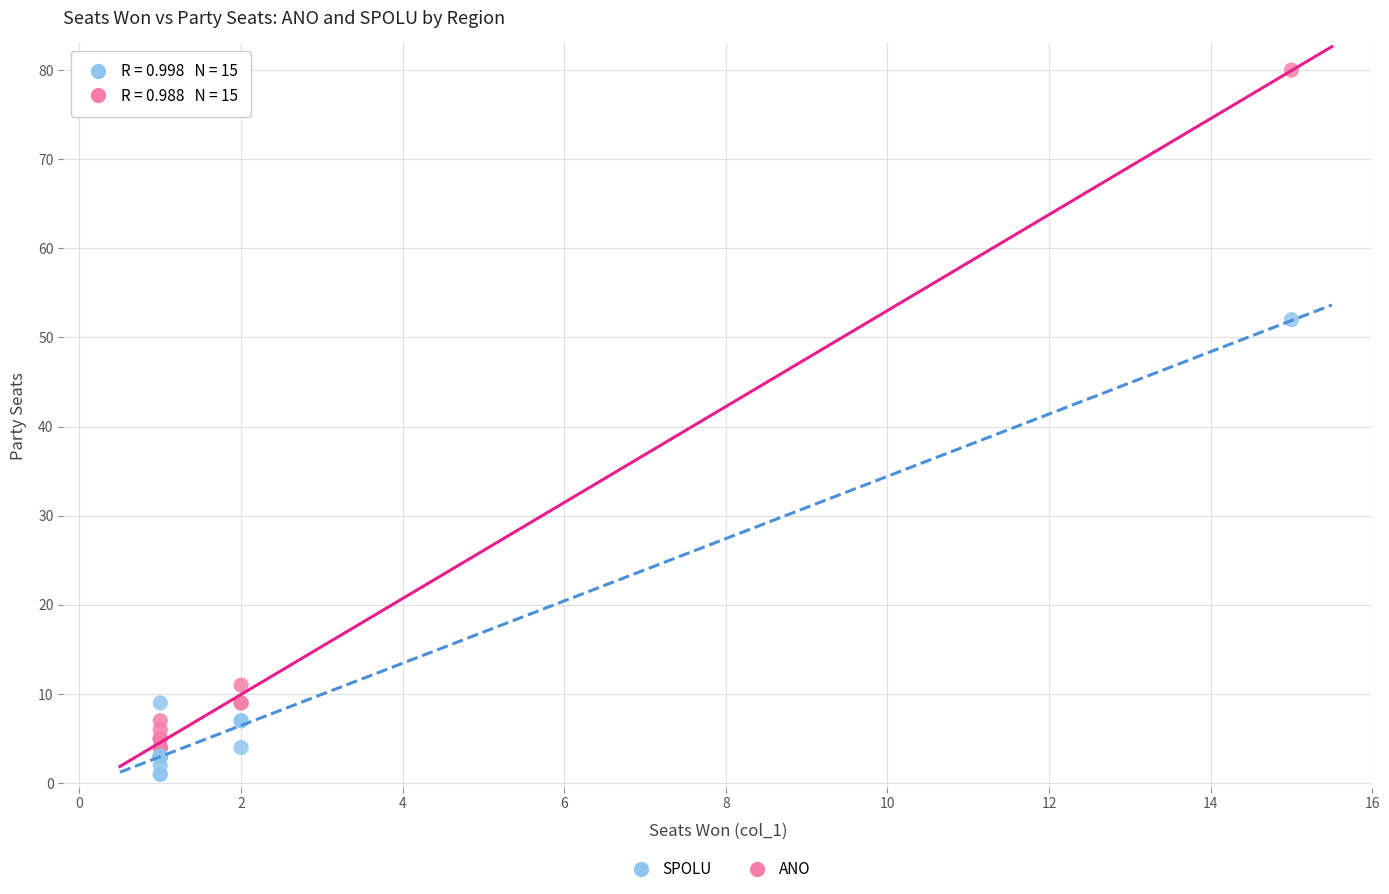

What are all the series names shown in the legend?

SPOLU, ANO